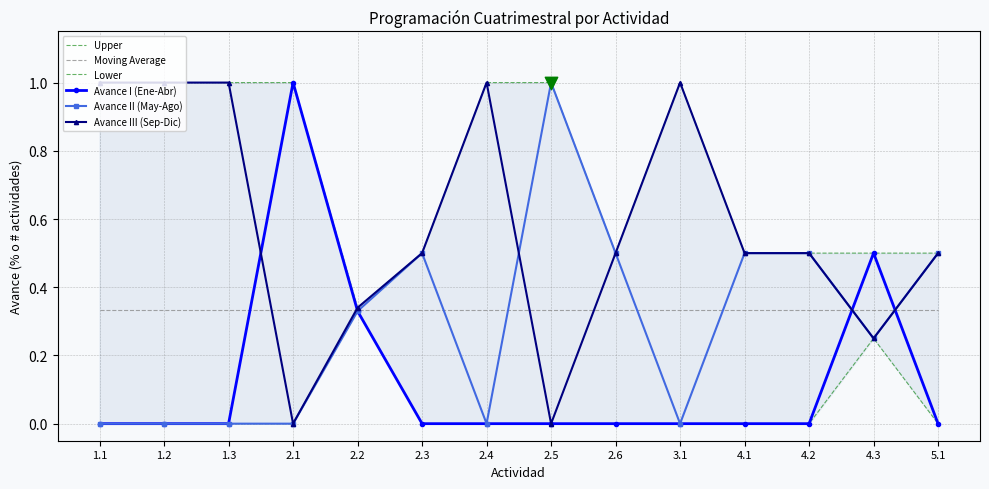

Which series has the largest total across all categories?

Upper